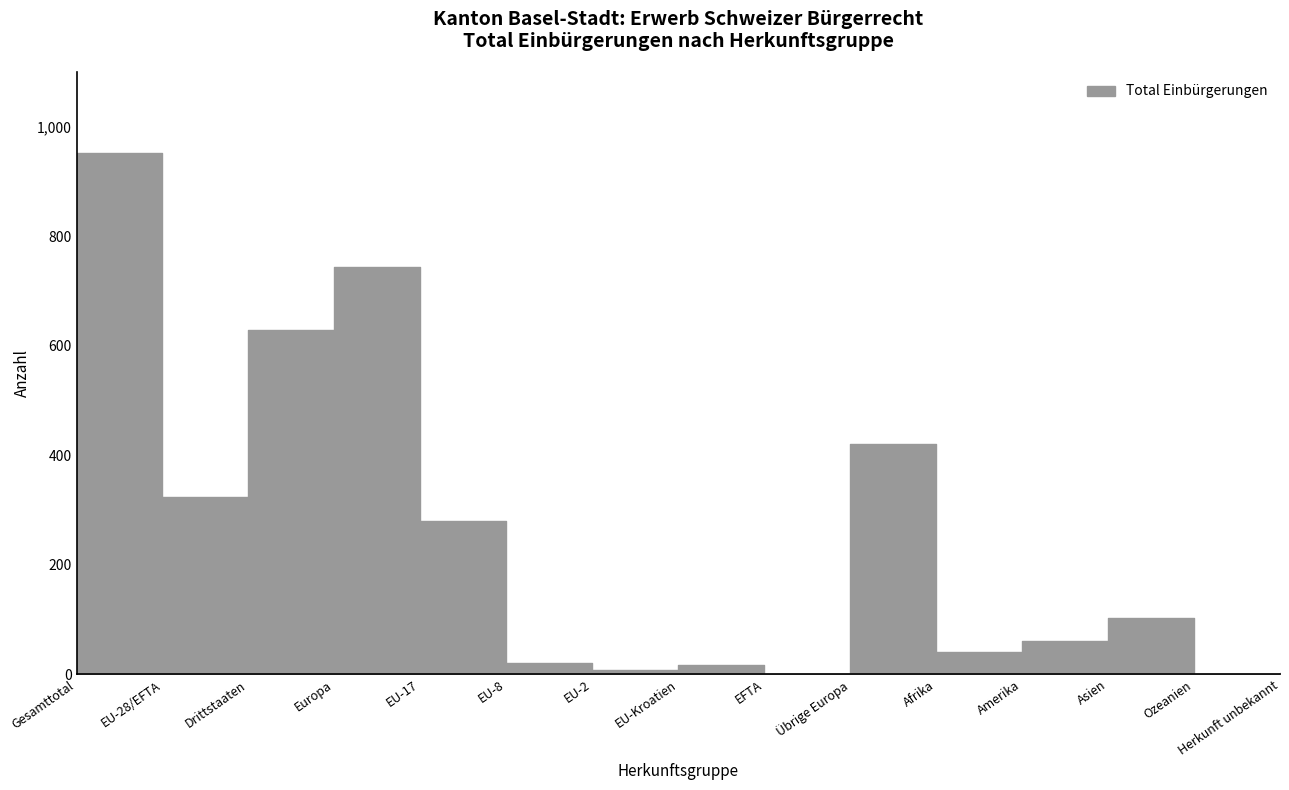

What is the value of the 5th point from the left?

279